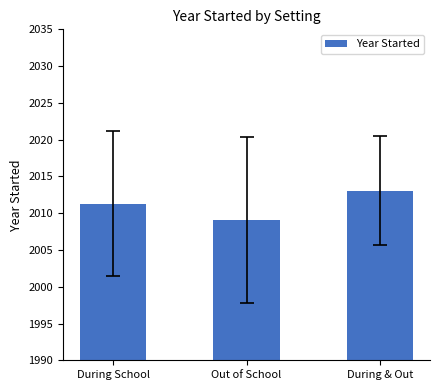

What is the sum of all values?

6033.4